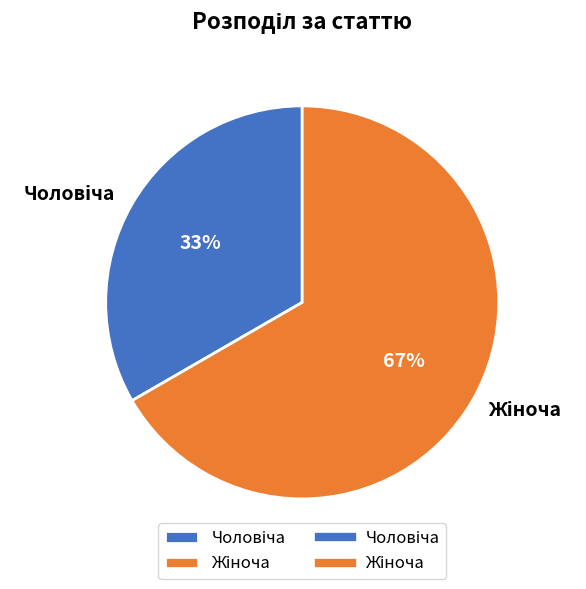

How many slices are in this pie chart?

2